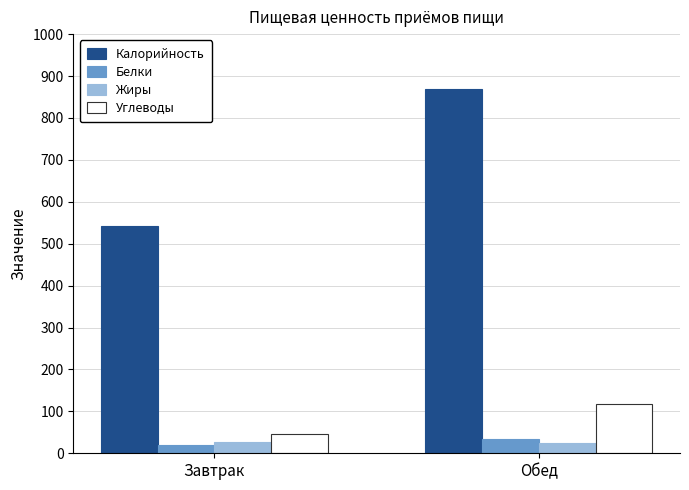

Which series changed the most between Завтрак and Обед?

Калорийность